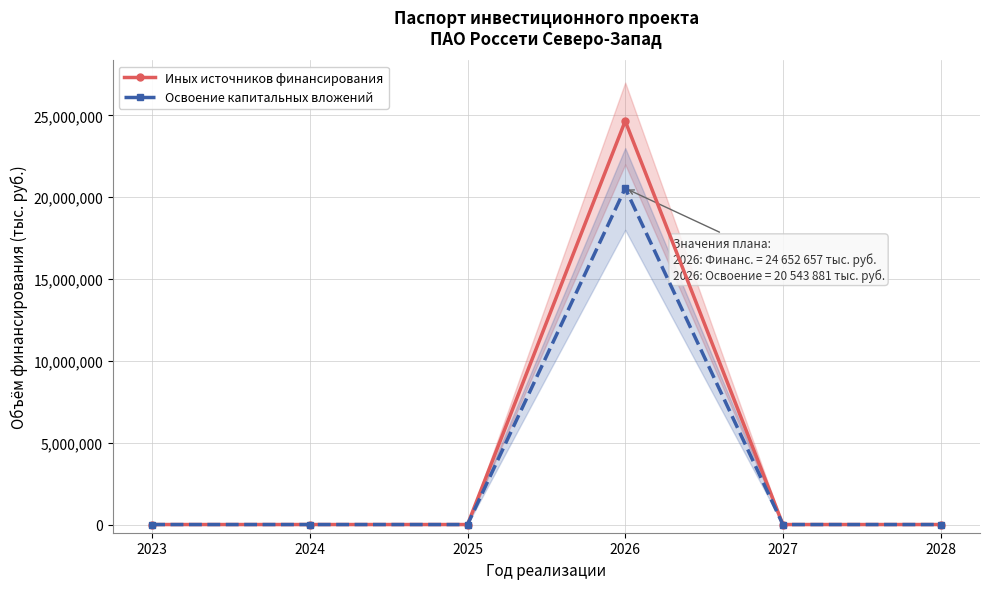

True or false: Иных источников финансирования and Освоение капитальных вложений cross at least once.

False